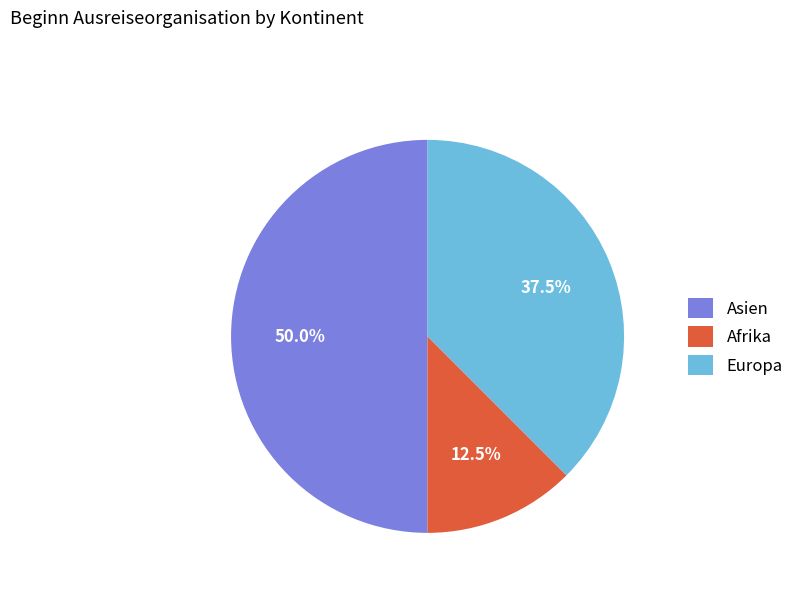

Does Europa account for over 50% of the chart?

No